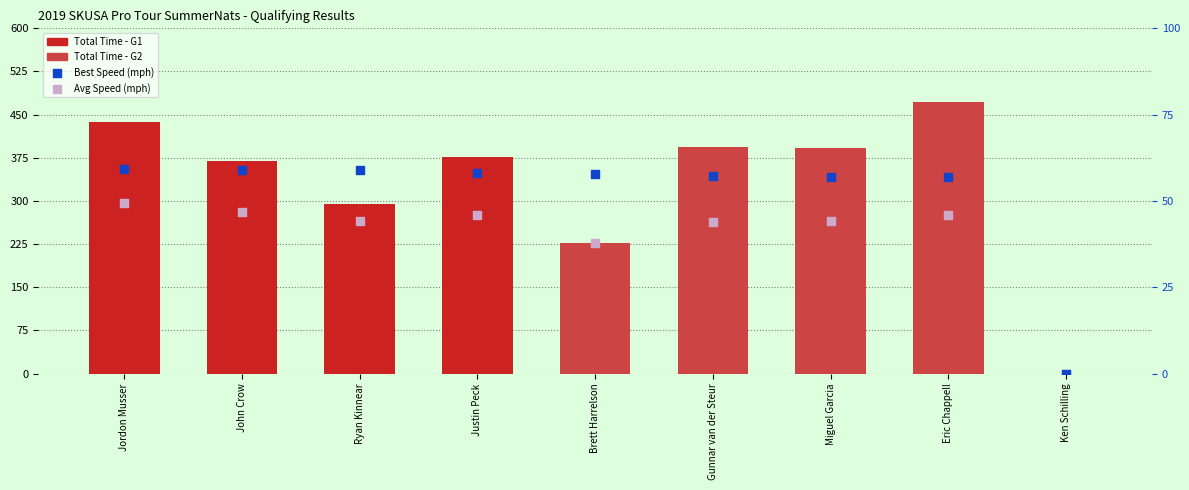

At which category is the sum across all series the highest?

Eric Chappell